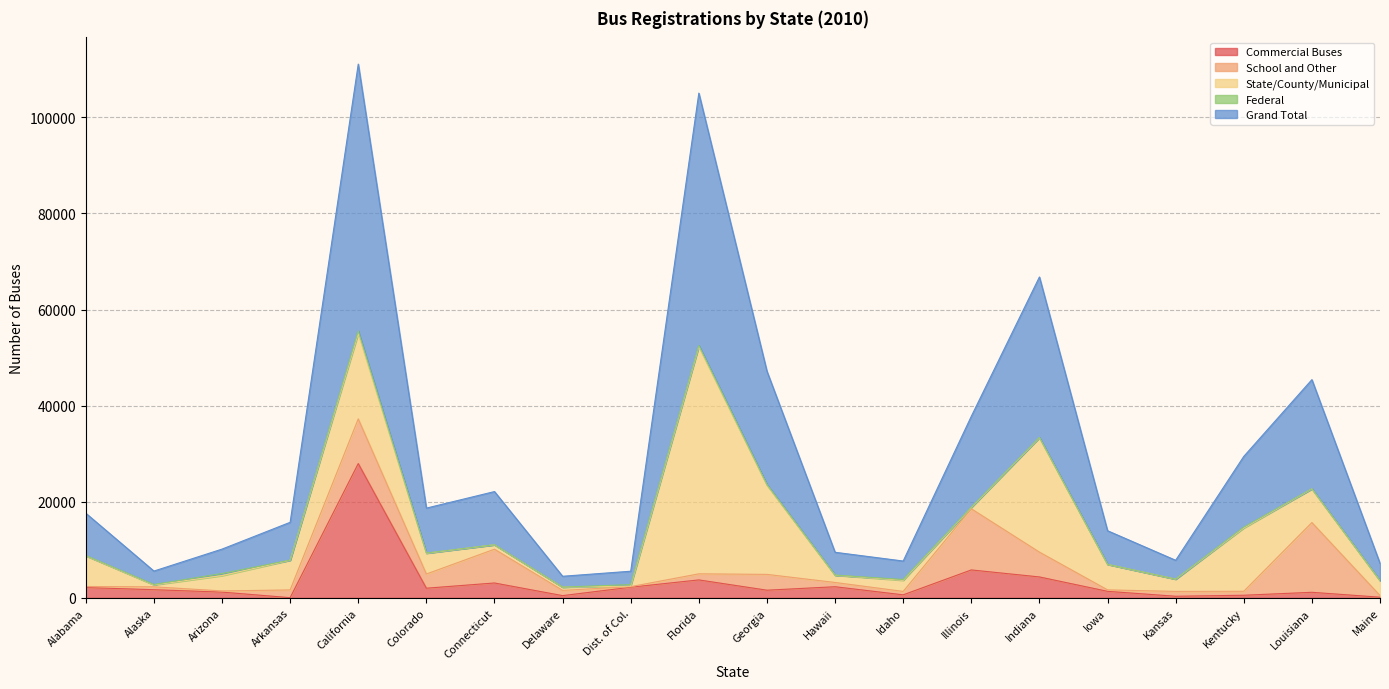

True or false: Grand Total and State/County/Municipal cross at least once.

False